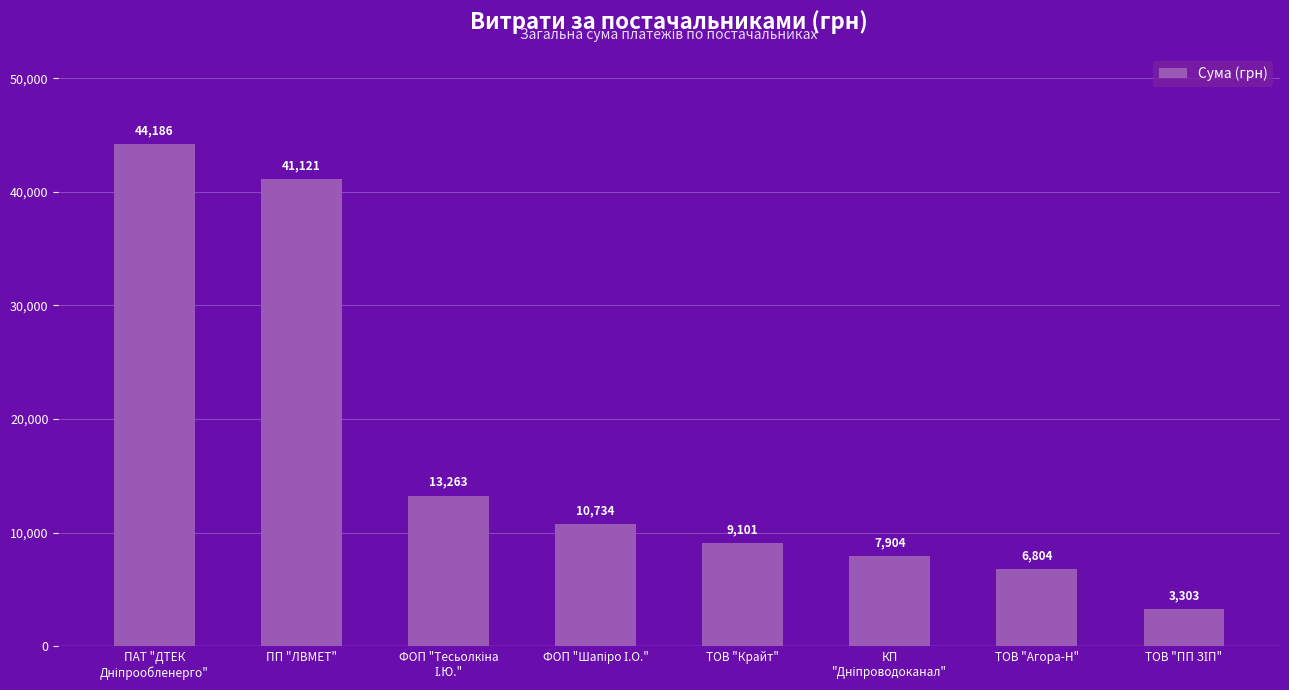

Are the bars horizontal?

No